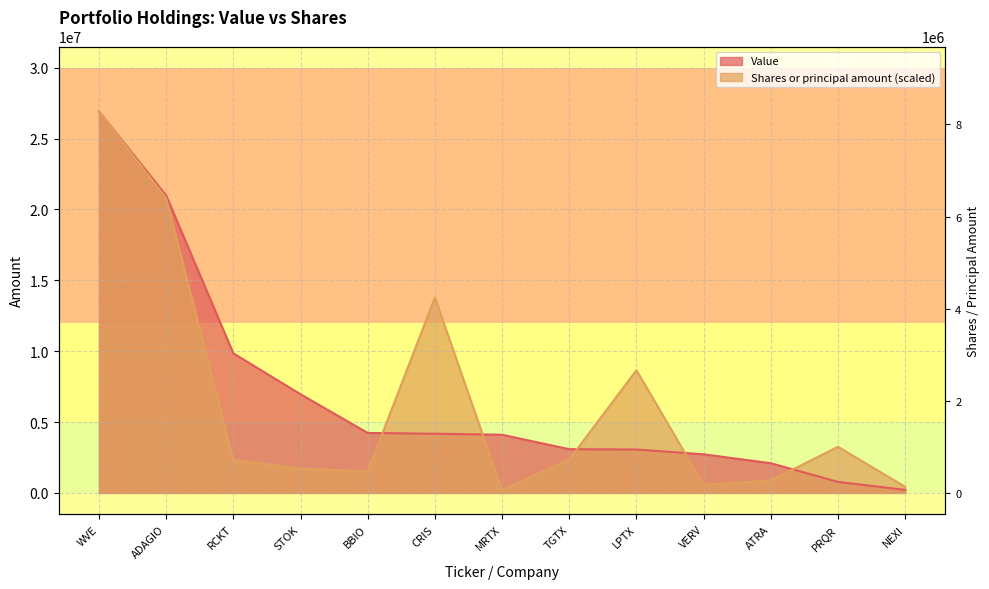

The Value series shows 779000.0 at PRQR. True or false?

True